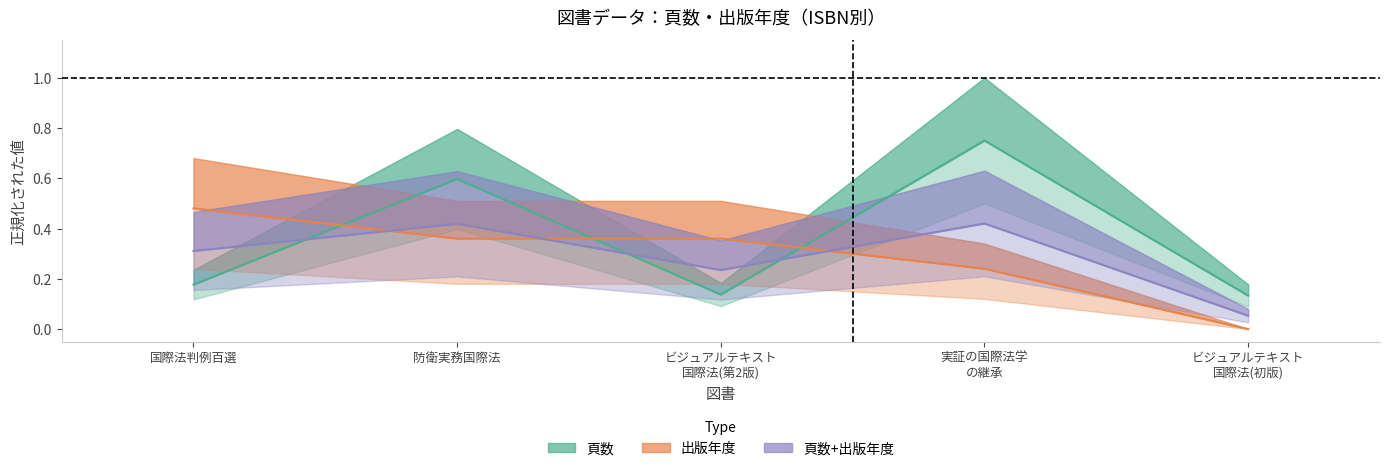

How many lines are shown in the chart?

3